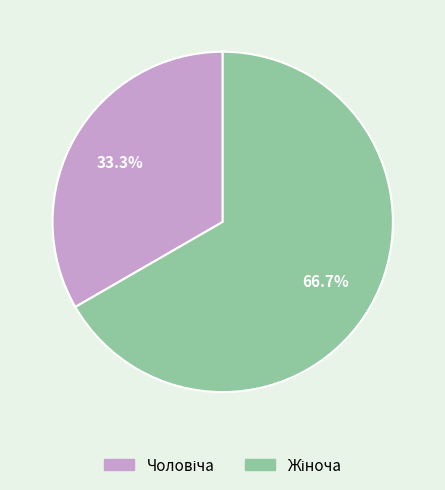

Does any single category account for the majority?

Yes